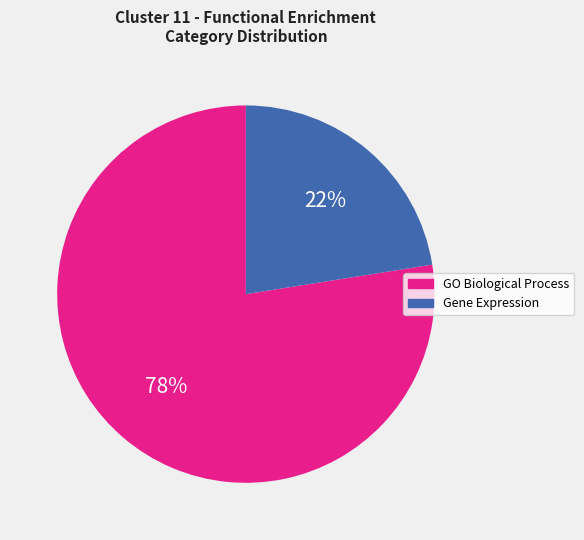

The Gene Expression slice represents 37% of the pie. True or false?

False